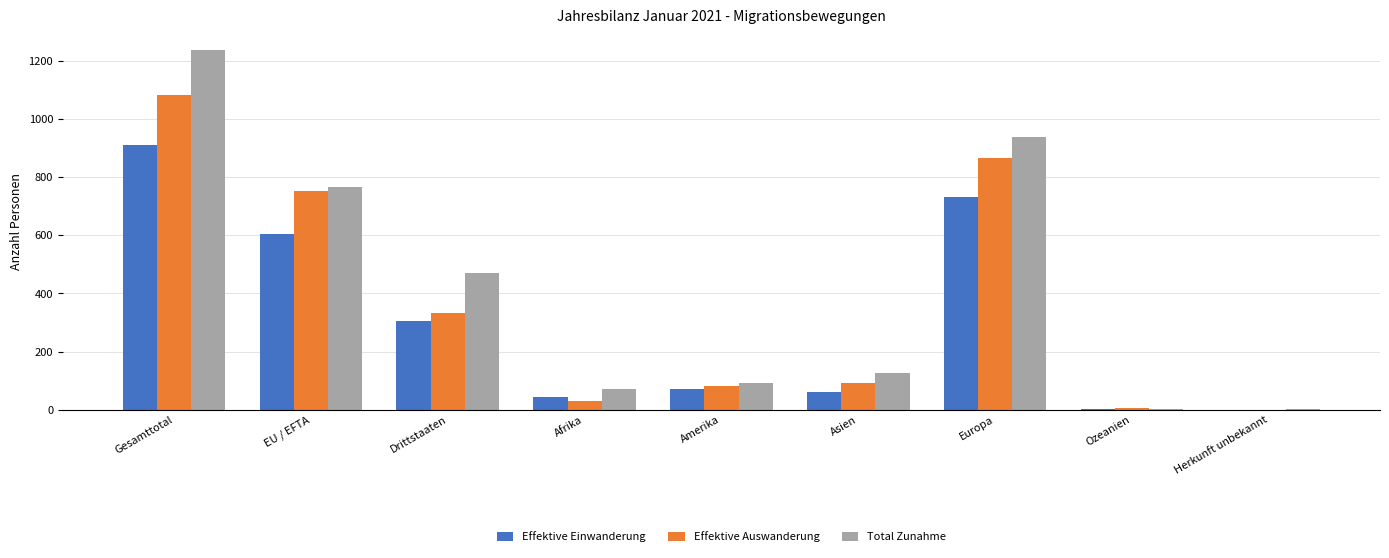

Where does the Total Zunahme series first go above 128?

Gesamttotal